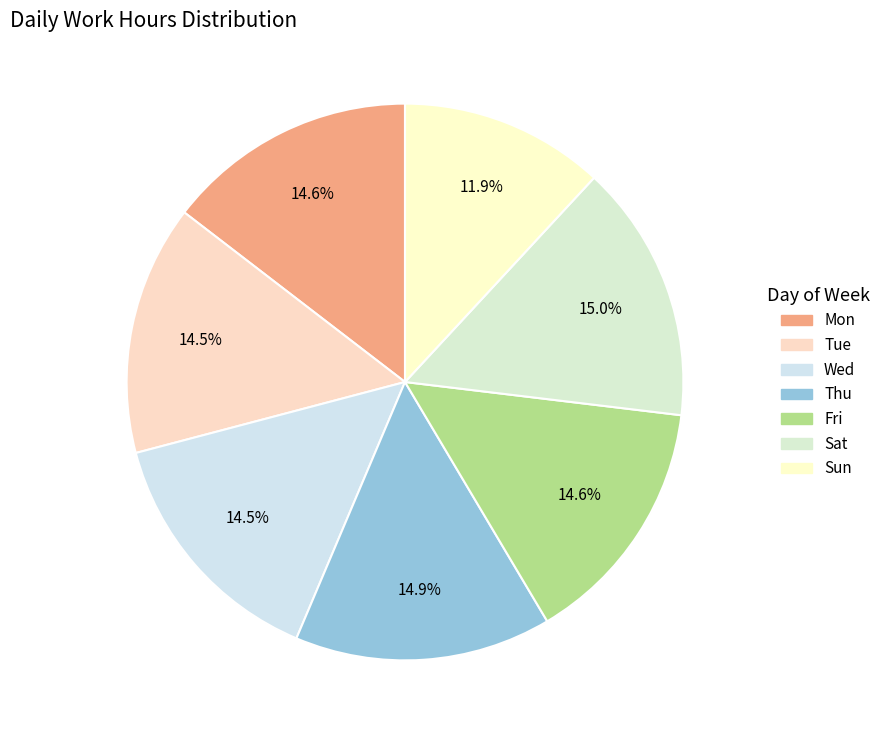

To the nearest percent, what percentage of the pie is Tue?

15%